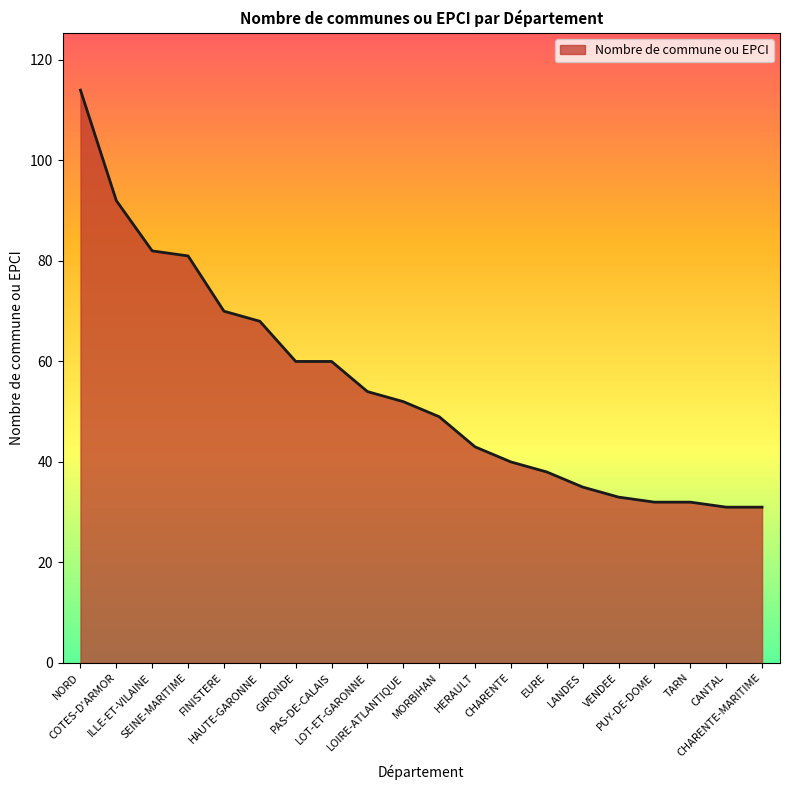

What is the smallest value displayed?

31